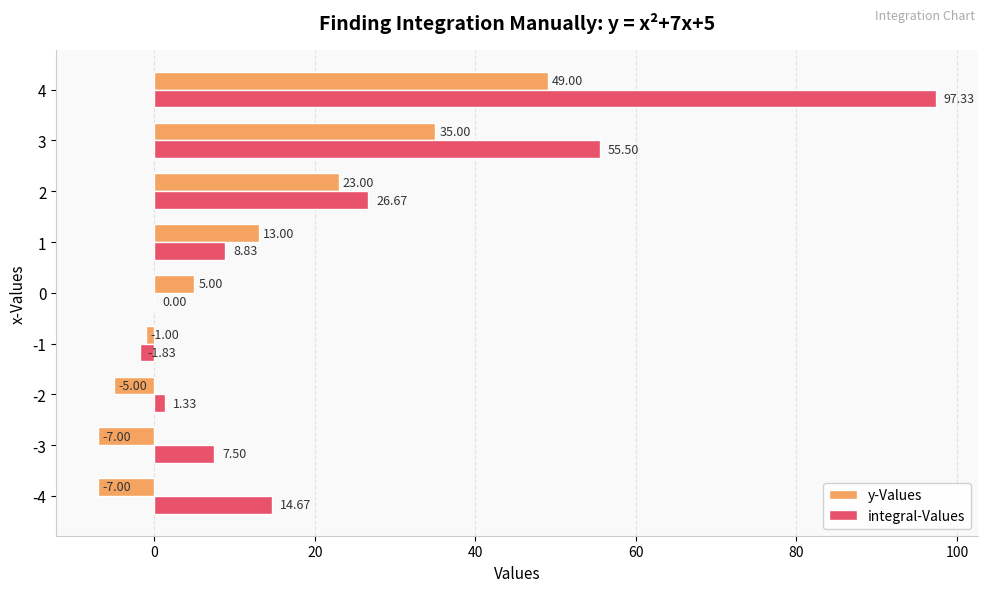

Between 0 and 1, which series saw the biggest shift?

integral-Values